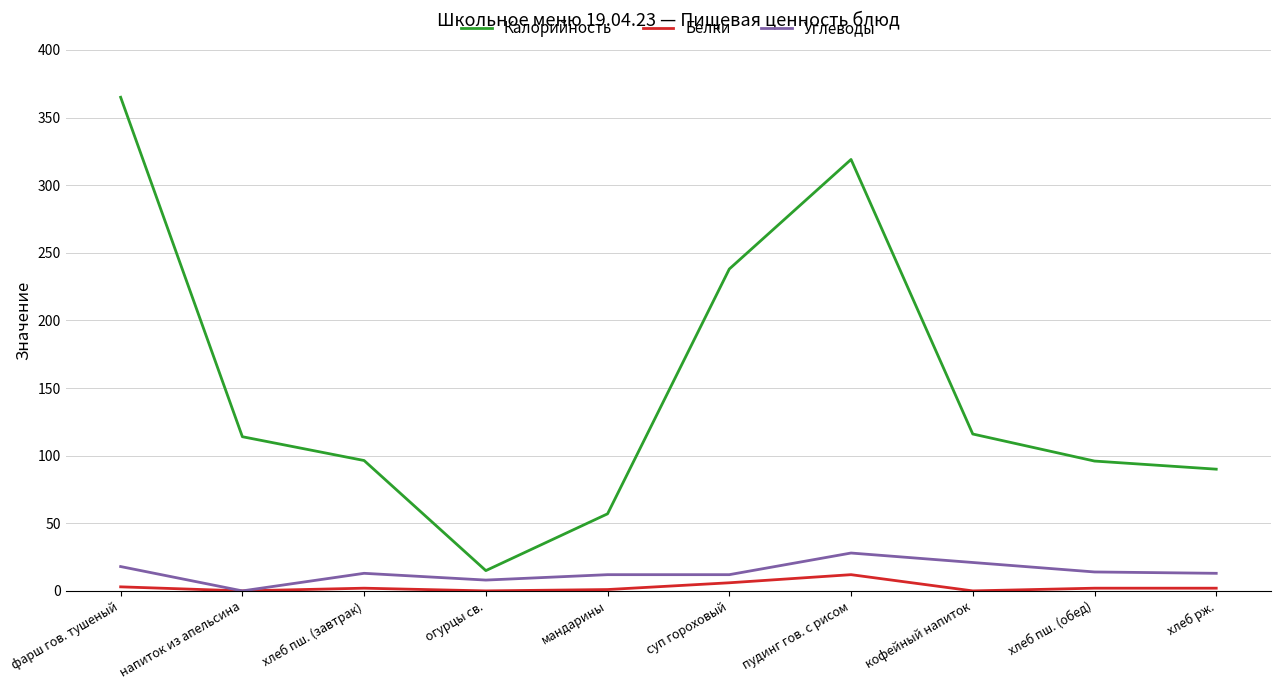

What is the maximum value for Белки?

12.0